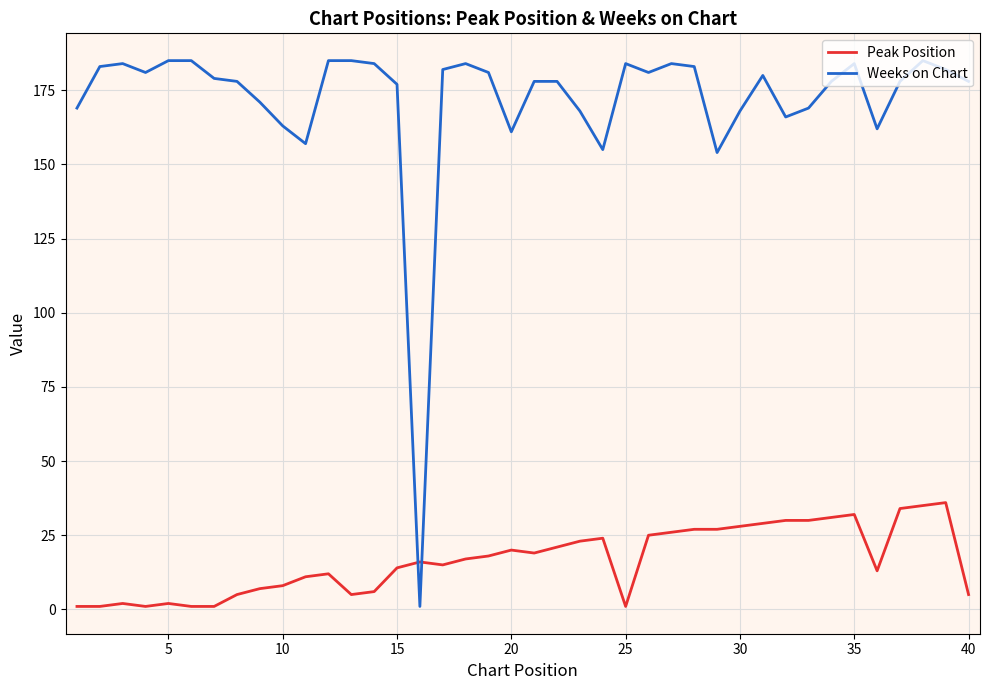

Rank the series by their maximum value, from highest to lowest.

Weeks on Chart, Peak Position